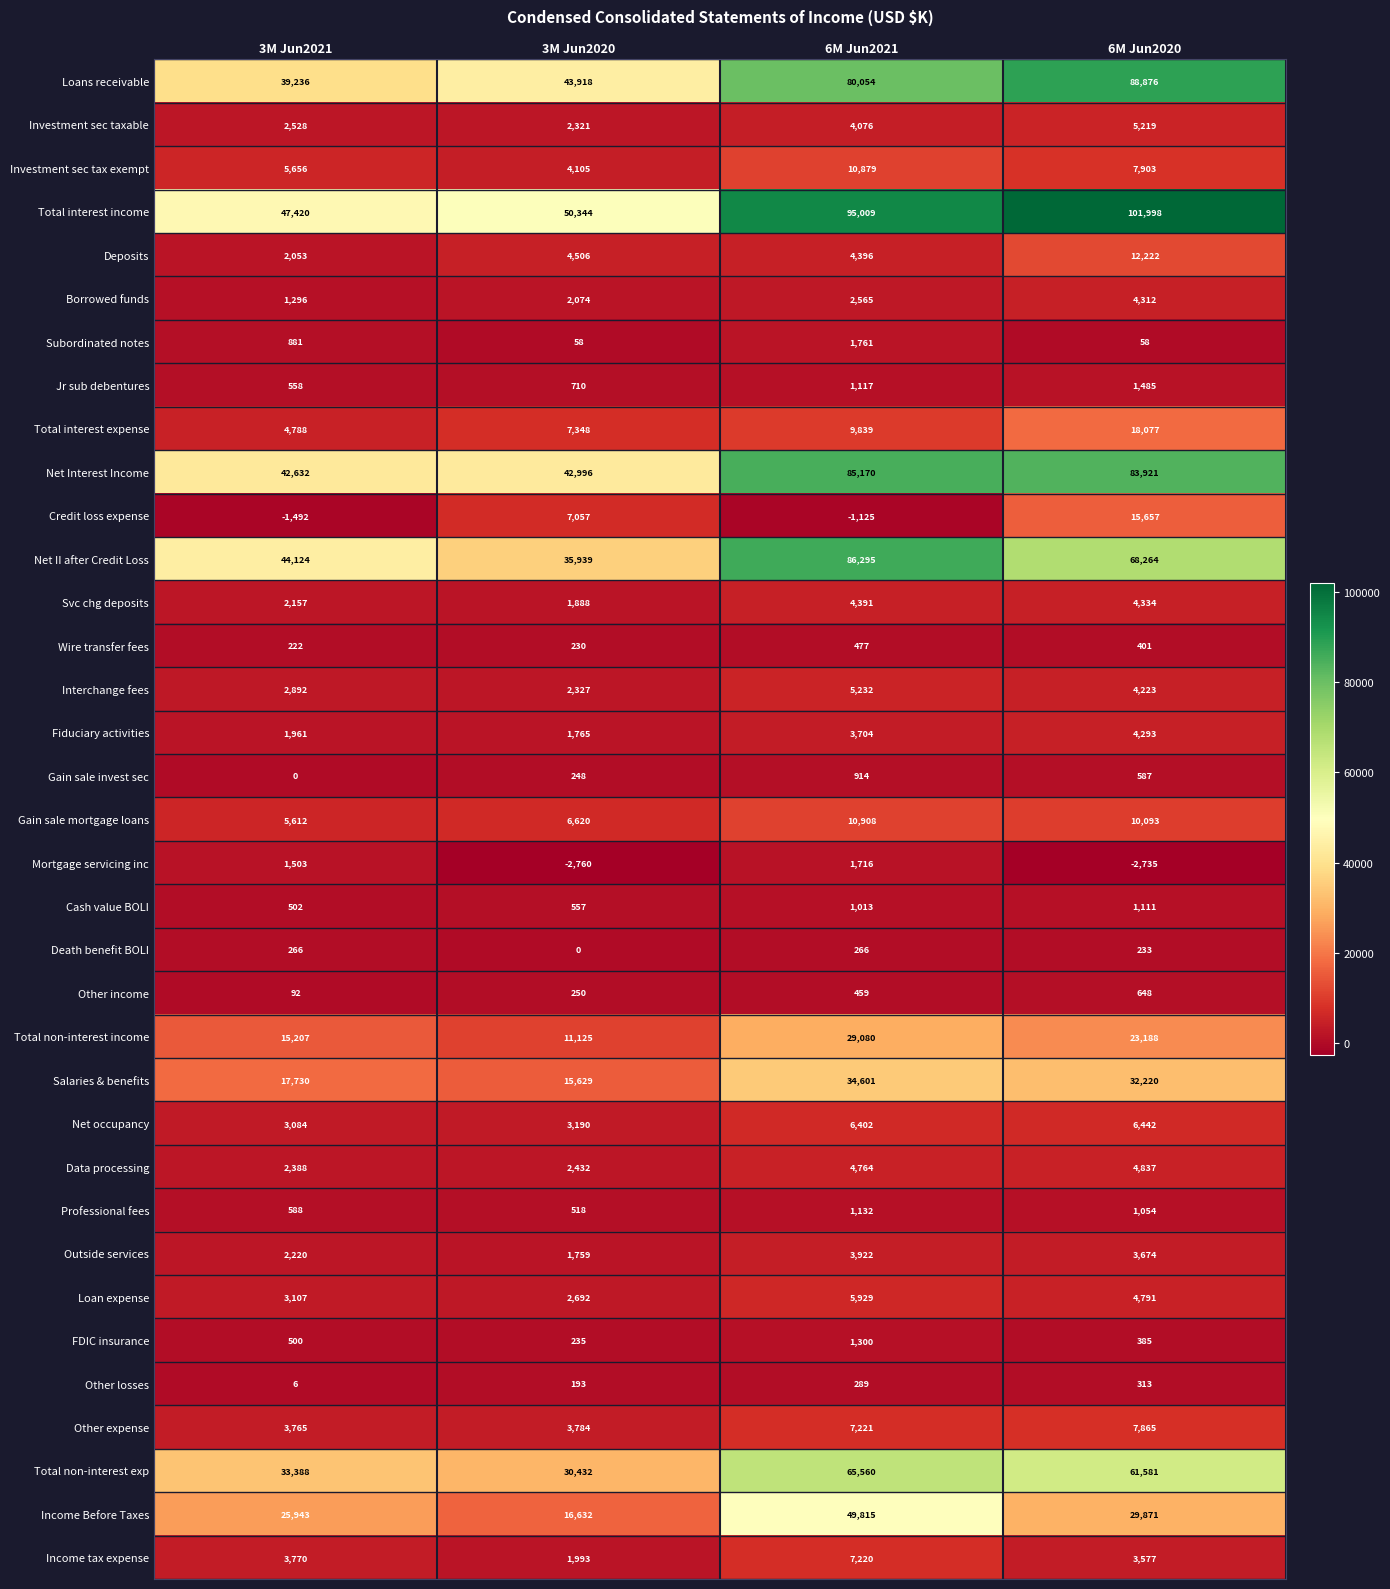

What is the difference between the second highest and second lowest values in the Credit loss expense series?

8182